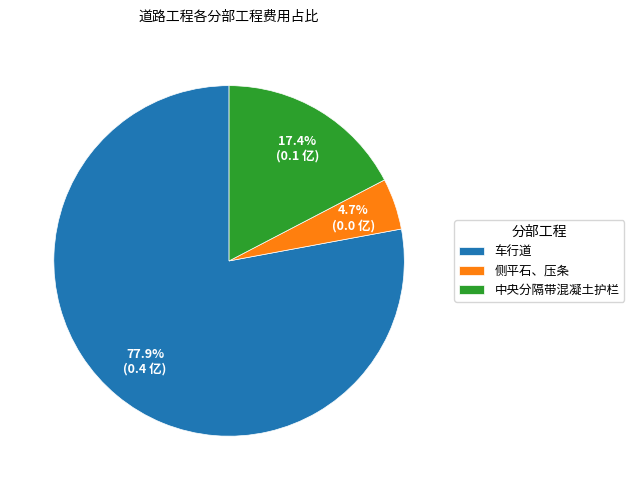

True or false: 侧平石、压条 accounts for 5% of the total.

True